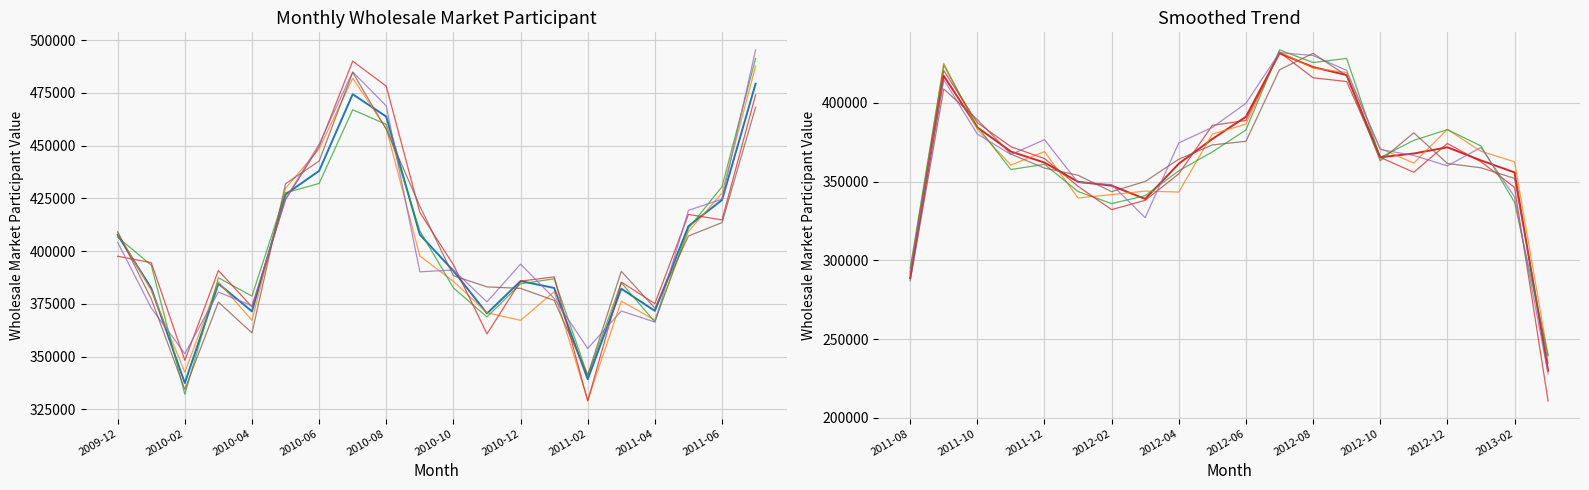

At how many categories does at least one series exceed 342214?

18